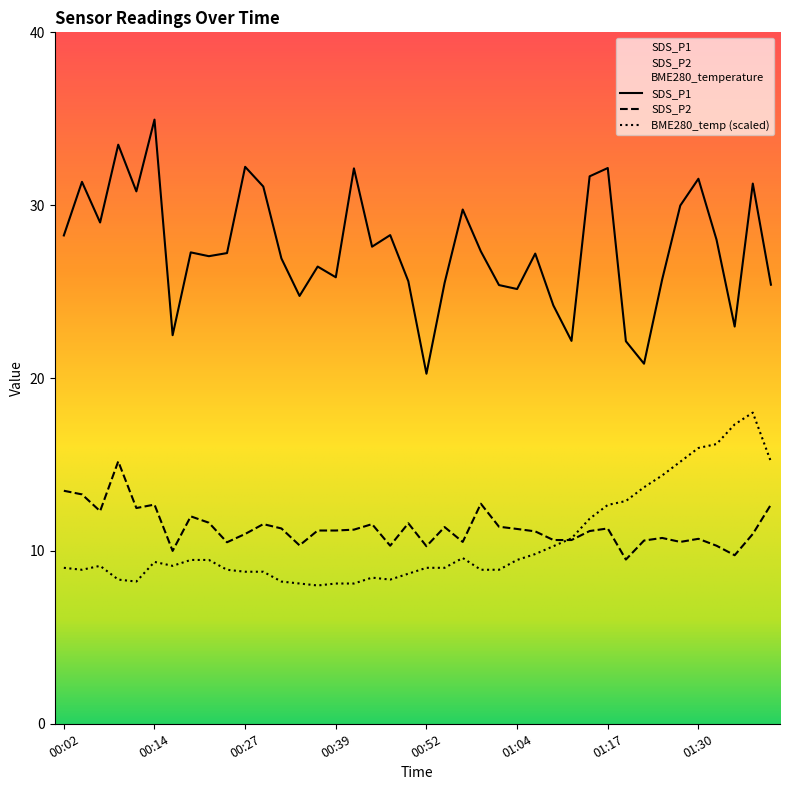

What is the difference between the maximum and second lowest values in the SDS_P2 series?

5.4